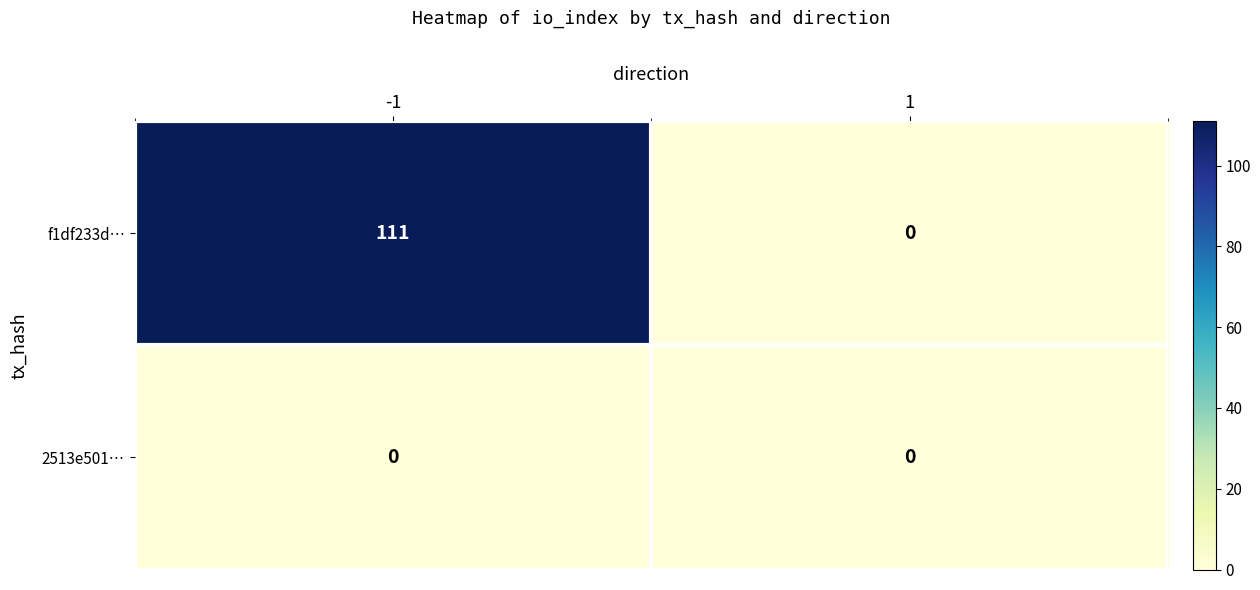

At which category is the sum across all series the highest?

-1